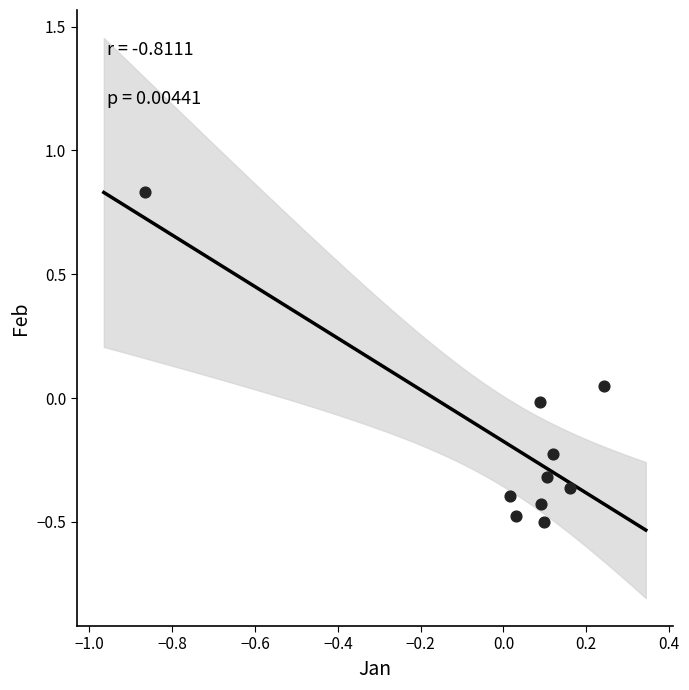

What is the range of X values (max minus min)?

1.1